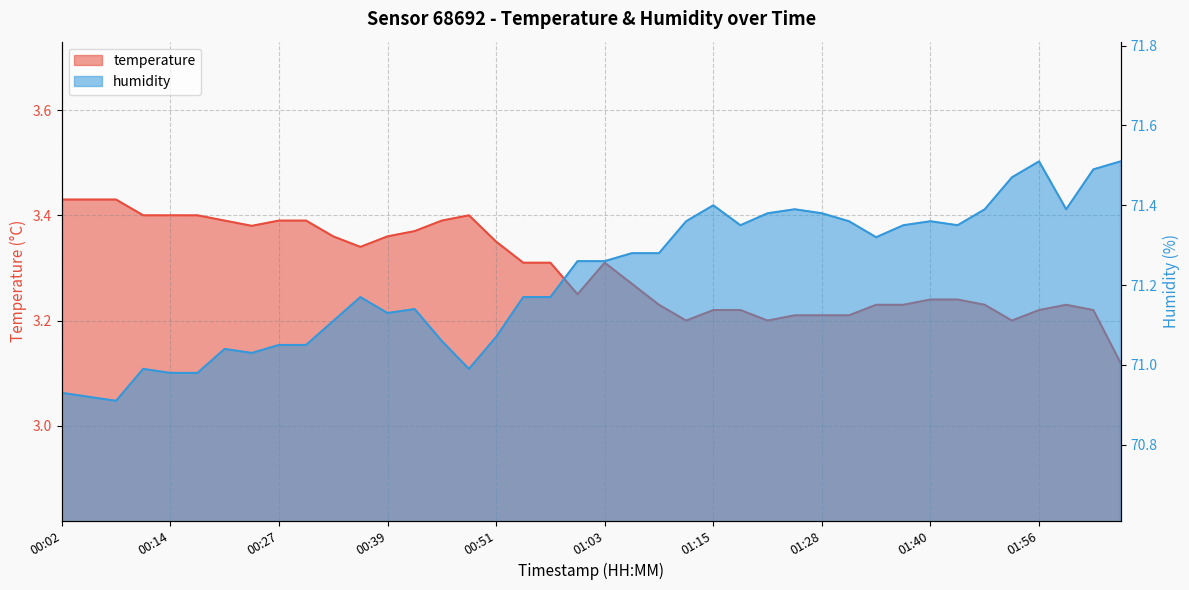

What is the sum of all temperature values?

131.9